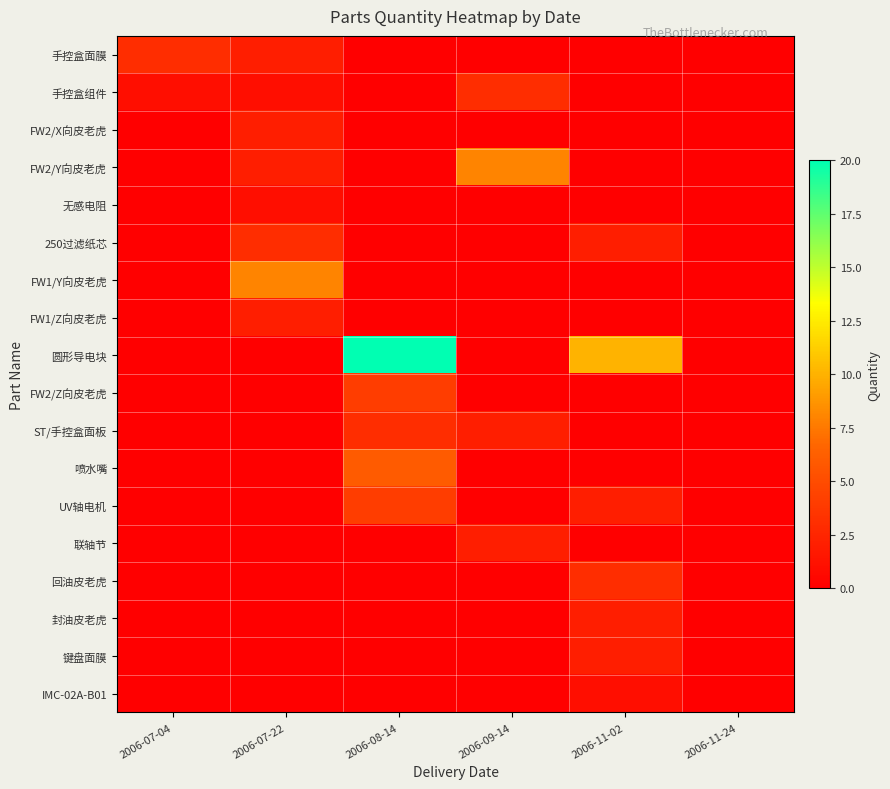

Reading left to right, extract all data points from this chart.

手控盒面膜: 2006-07-04=3	2006-07-22=2	2006-08-14=0	2006-09-14=0	2006-11-02=0	2006-11-24=0
手控盒组件: 2006-07-04=1	2006-07-22=1	2006-08-14=0	2006-09-14=3	2006-11-02=0	2006-11-24=0
FW2/X向皮老虎: 2006-07-04=0	2006-07-22=2	2006-08-14=0	2006-09-14=0	2006-11-02=0	2006-11-24=0
FW2/Y向皮老虎: 2006-07-04=0	2006-07-22=2	2006-08-14=0	2006-09-14=8	2006-11-02=0	2006-11-24=0
无感电阻: 2006-07-04=0	2006-07-22=1	2006-08-14=0	2006-09-14=0	2006-11-02=0	2006-11-24=0
250过滤纸芯: 2006-07-04=0	2006-07-22=3	2006-08-14=0	2006-09-14=0	2006-11-02=2	2006-11-24=0
FW1/Y向皮老虎: 2006-07-04=0	2006-07-22=8	2006-08-14=0	2006-09-14=0	2006-11-02=0	2006-11-24=0
FW1/Z向皮老虎: 2006-07-04=0	2006-07-22=2	2006-08-14=0	2006-09-14=0	2006-11-02=0	2006-11-24=0
圆形导电块: 2006-07-04=0	2006-07-22=0	2006-08-14=20	2006-09-14=0	2006-11-02=10	2006-11-24=0
FW2/Z向皮老虎: 2006-07-04=0	2006-07-22=0	2006-08-14=4	2006-09-14=0	2006-11-02=0	2006-11-24=0
ST/手控盒面板: 2006-07-04=0	2006-07-22=0	2006-08-14=3	2006-09-14=2	2006-11-02=0	2006-11-24=0
喷水嘴: 2006-07-04=0	2006-07-22=0	2006-08-14=6	2006-09-14=0	2006-11-02=0	2006-11-24=0
UV轴电机: 2006-07-04=0	2006-07-22=0	2006-08-14=4	2006-09-14=0	2006-11-02=2	2006-11-24=0
联轴节: 2006-07-04=0	2006-07-22=0	2006-08-14=0	2006-09-14=2	2006-11-02=0	2006-11-24=0
回油皮老虎: 2006-07-04=0	2006-07-22=0	2006-08-14=0	2006-09-14=0	2006-11-02=3	2006-11-24=0
封油皮老虎: 2006-07-04=0	2006-07-22=0	2006-08-14=0	2006-09-14=0	2006-11-02=2	2006-11-24=0
键盘面膜: 2006-07-04=0	2006-07-22=0	2006-08-14=0	2006-09-14=0	2006-11-02=2	2006-11-24=0
IMC-02A-B01: 2006-07-04=0	2006-07-22=0	2006-08-14=0	2006-09-14=0	2006-11-02=1	2006-11-24=0